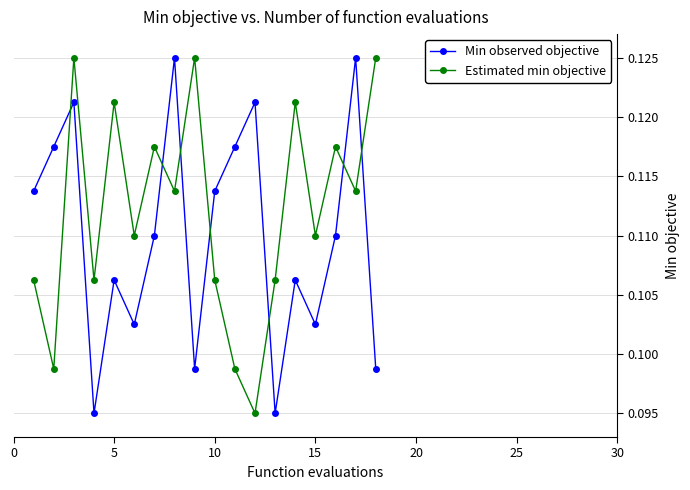

List the series in order of their overall mean, lowest first.

Min observed objective, Estimated min objective